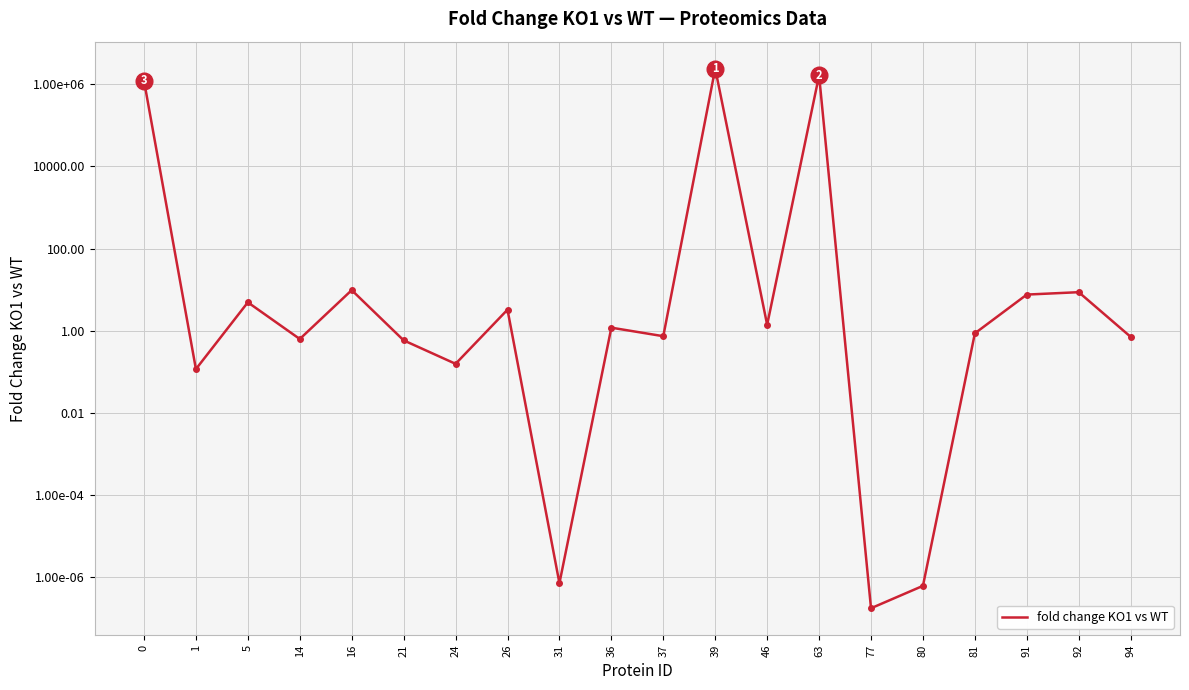

What is the value of the 18th point from the left?

7.6